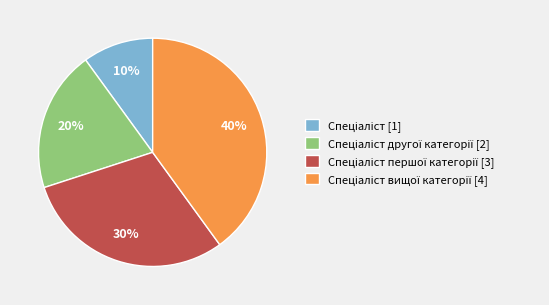

To the nearest percent, what is the average slice percentage?

25%